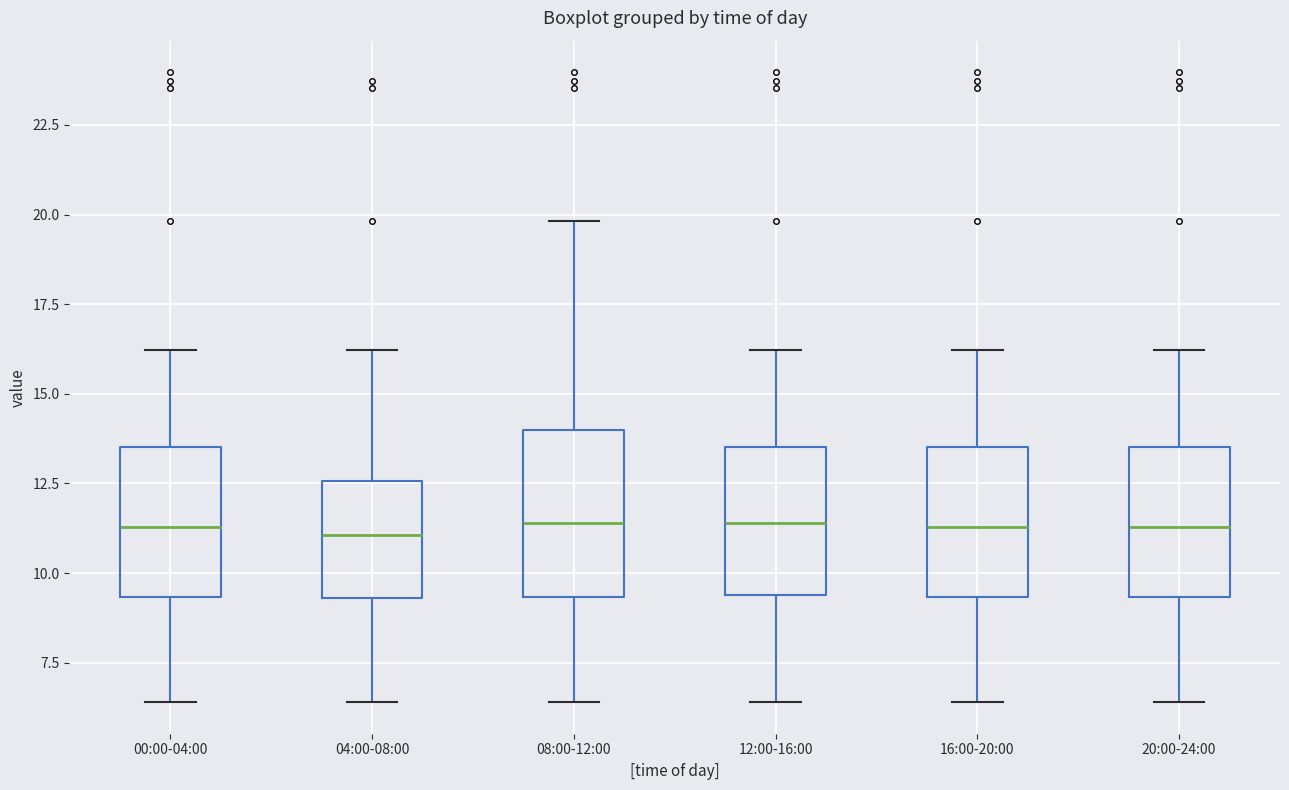

Reading left to right, read every box against the y-axis: the position of its median line, the range the box covers, and the ends of its whiskers. The values are not printed on the chart, so give them approximately, as read against the axis.

00:00-04:00: median 11.5, box 9.5 to 13.5, whiskers 6.5 to 16.0
04:00-08:00: median 11.0, box 9.5 to 12.5, whiskers 6.5 to 16.0
08:00-12:00: median 11.5, box 9.5 to 14.0, whiskers 6.5 to 20.0
12:00-16:00: median 11.5, box 9.5 to 13.5, whiskers 6.5 to 16.0
16:00-20:00: median 11.5, box 9.5 to 13.5, whiskers 6.5 to 16.0
20:00-24:00: median 11.5, box 9.5 to 13.5, whiskers 6.5 to 16.0